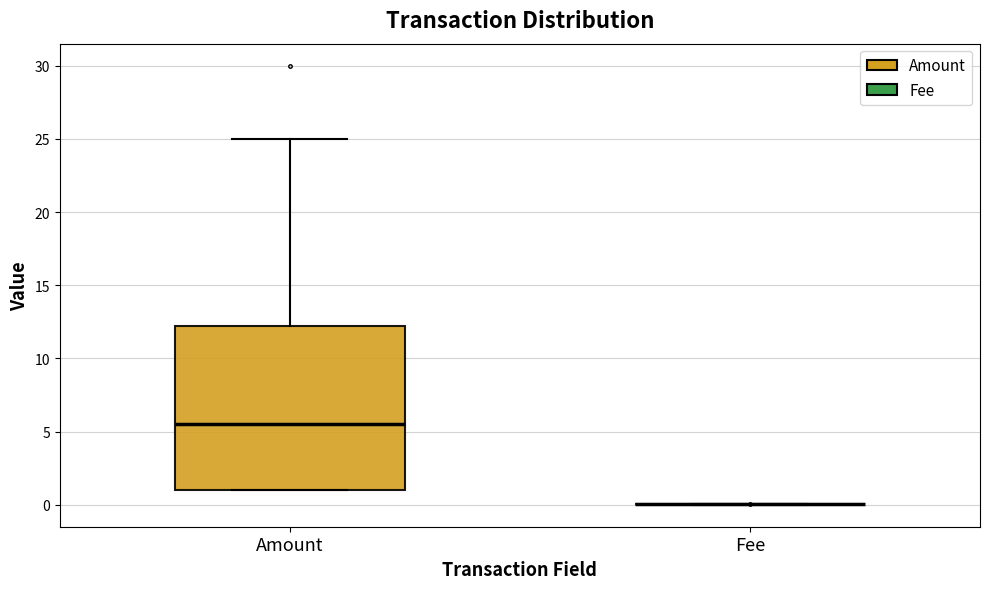

Where does the median line of the box for Amount sit on the y-axis? The values are not printed on the chart, so give them approximately, as read against the axis.

5.5